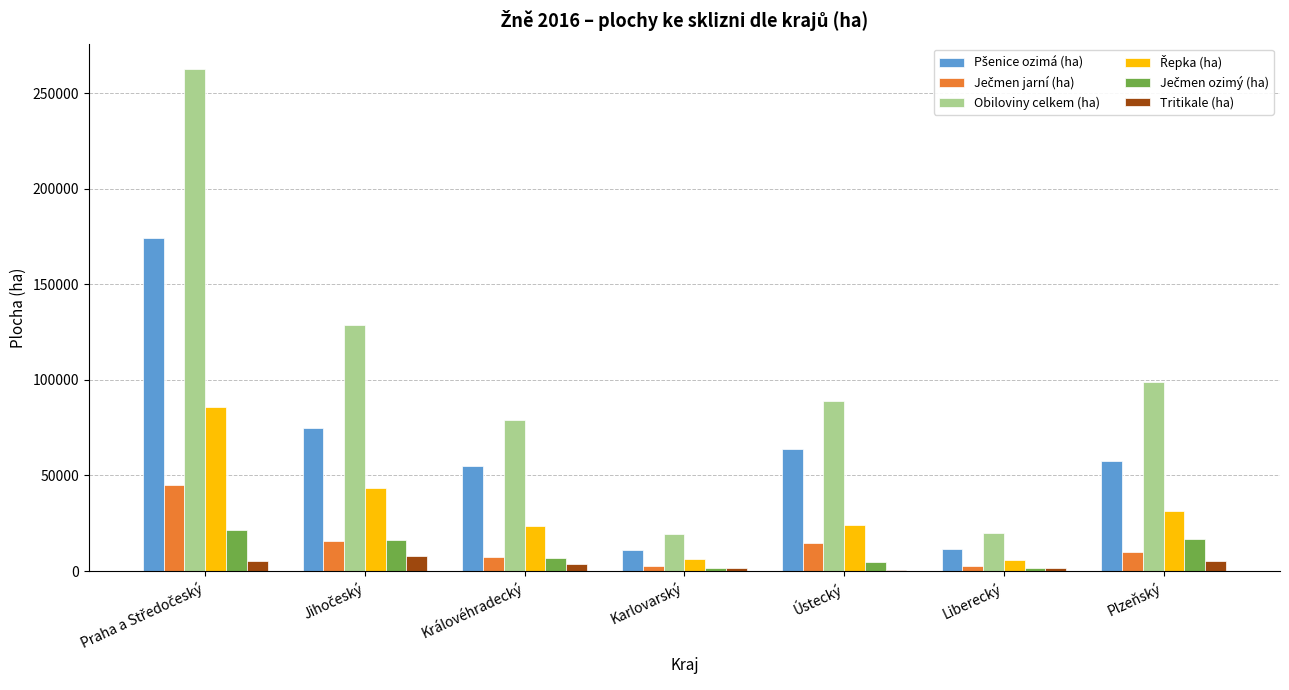

Is it true that Obiloviny celkem (ha) equals 9488 at Liberecký?

False